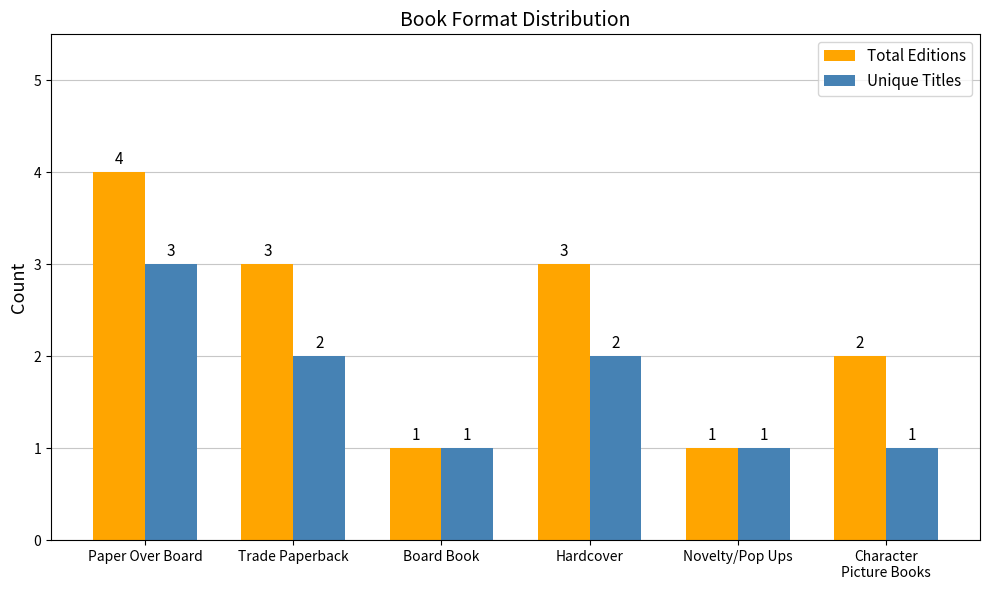

What is the minimum value shown in the chart?

1